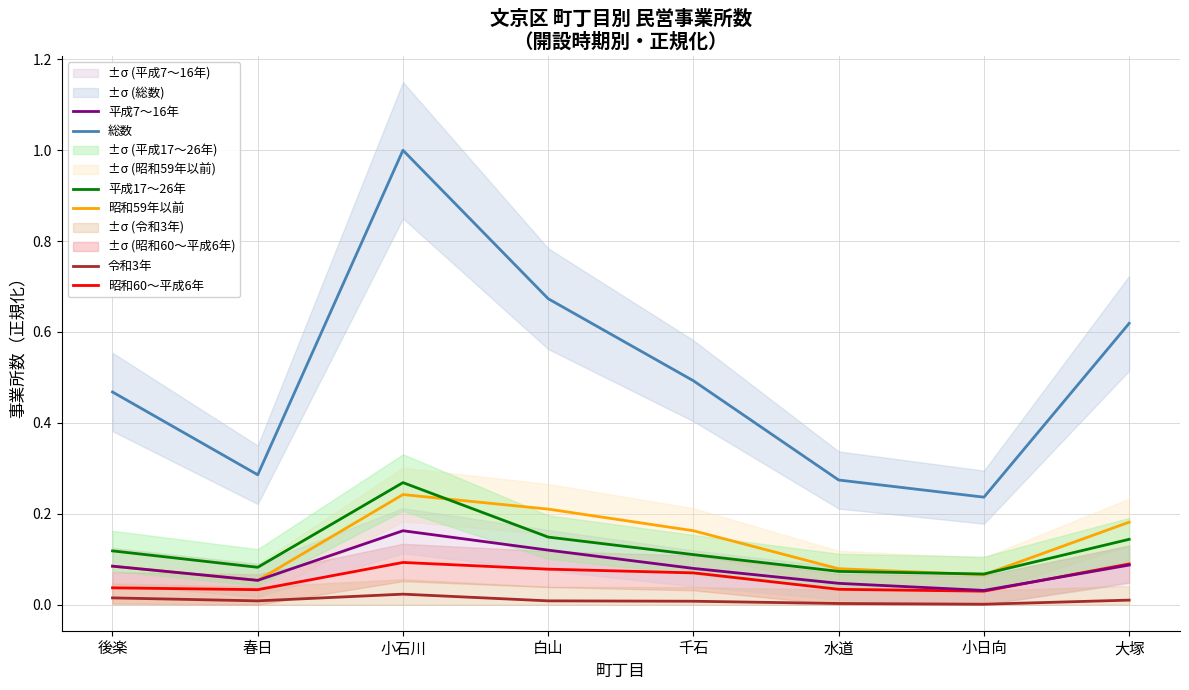

What is the sum of the 平成7〜16年 values at 大塚 and 水道?

0.1